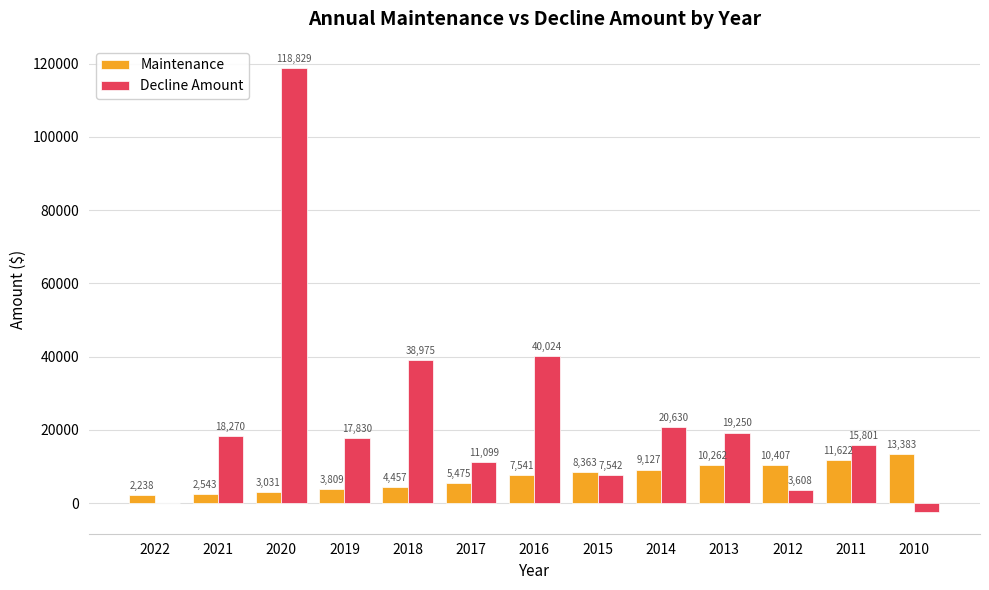

What is the total value across all series at 2018?

43432